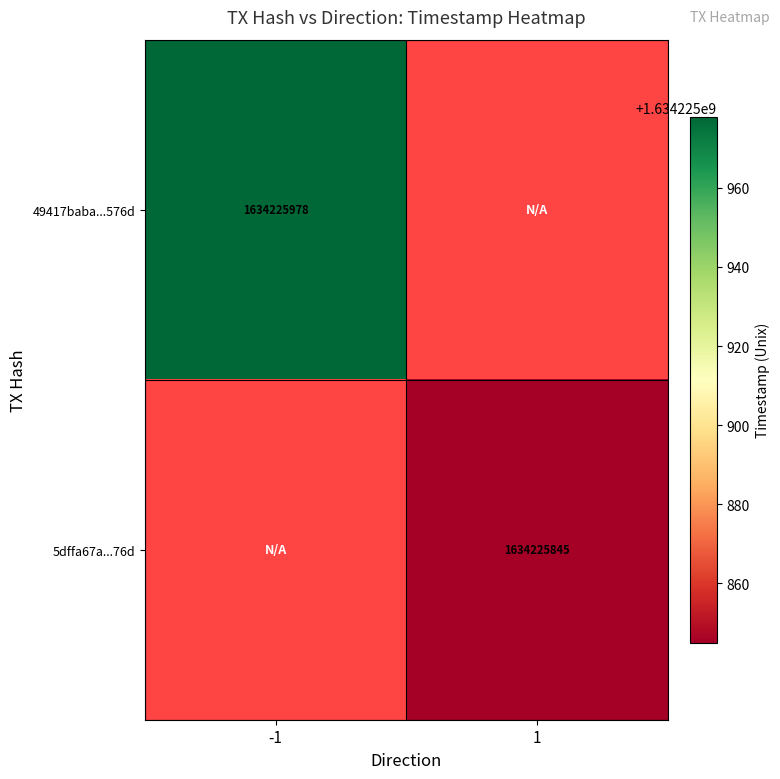

What is the difference between the highest and lowest values at 1?

1634225845